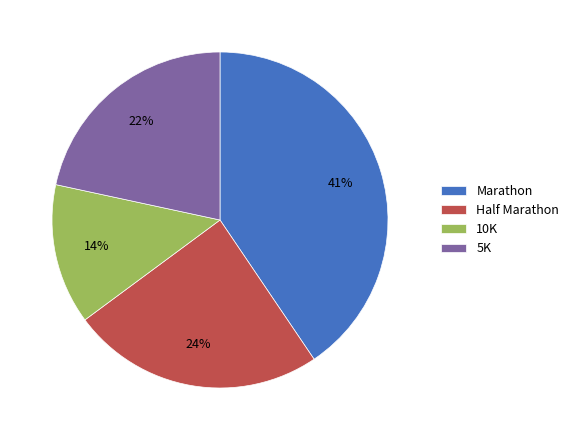

Which category has the smallest portion of the pie?

10K